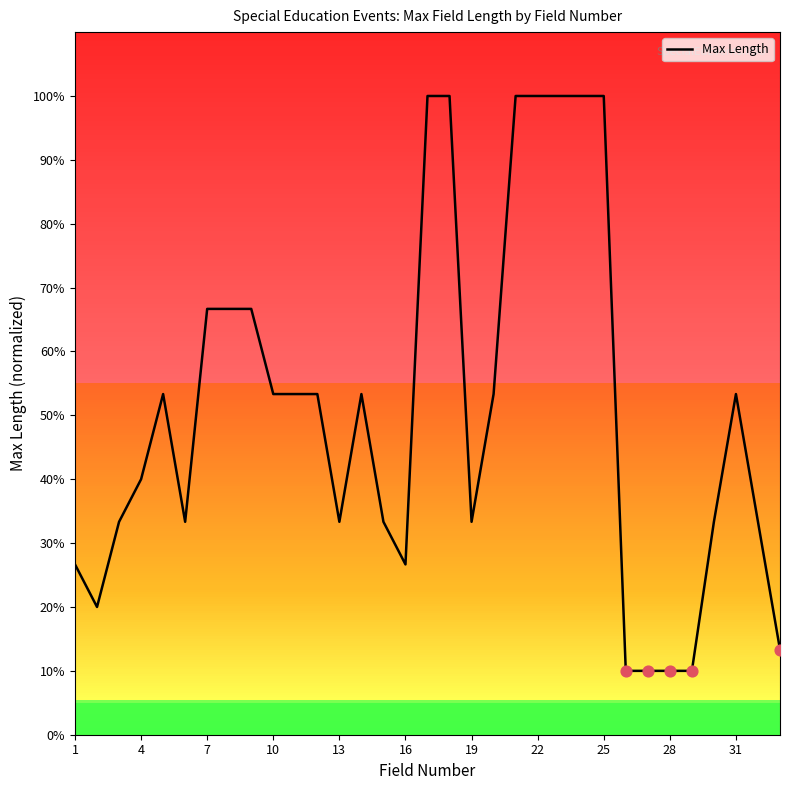

What is the maximum value shown in the chart?

100.0